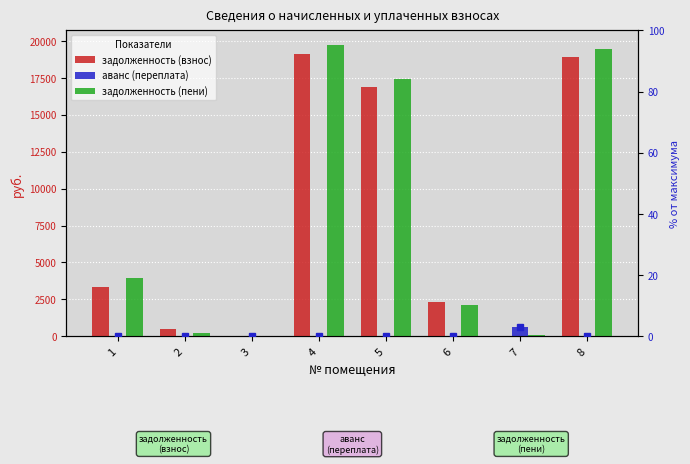

At which label does задолженность (взнос) reach its minimum?

3